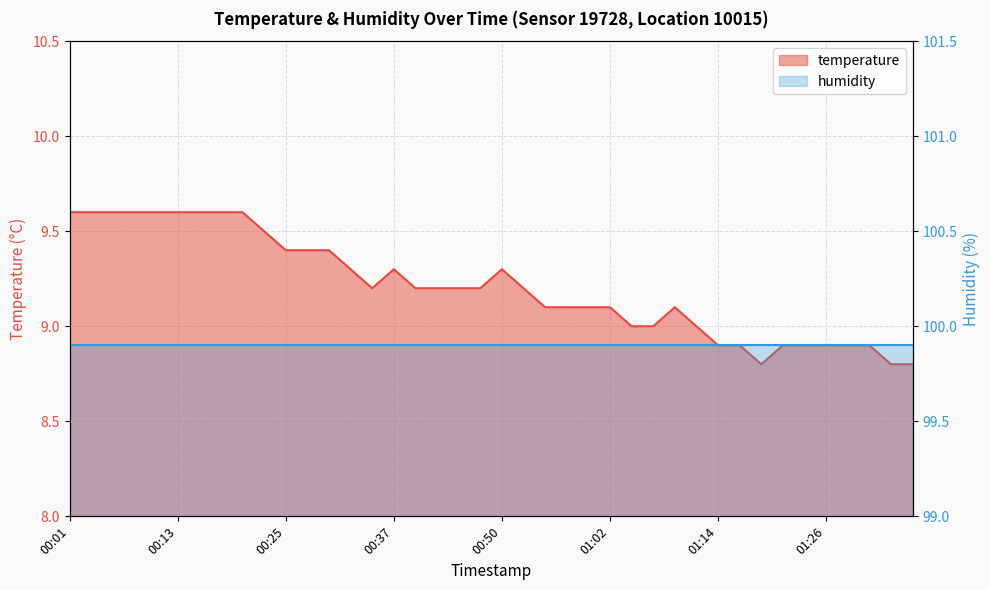

What is the sum of all values?

368.4